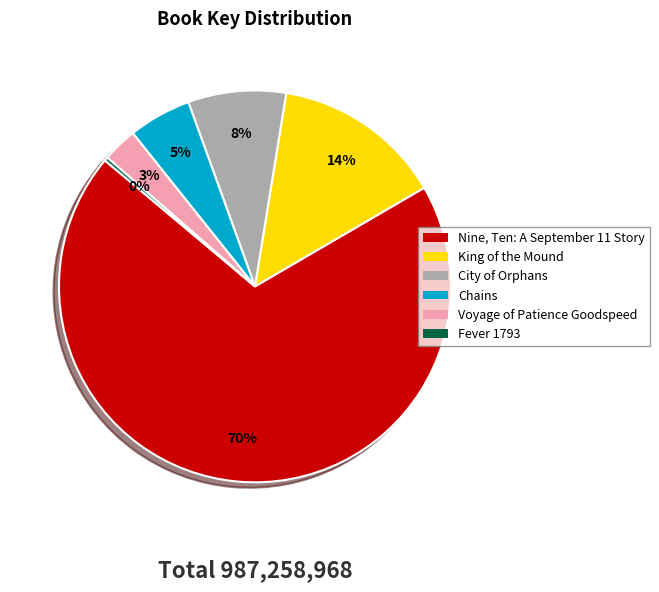

Is there a majority slice in this chart?

Yes